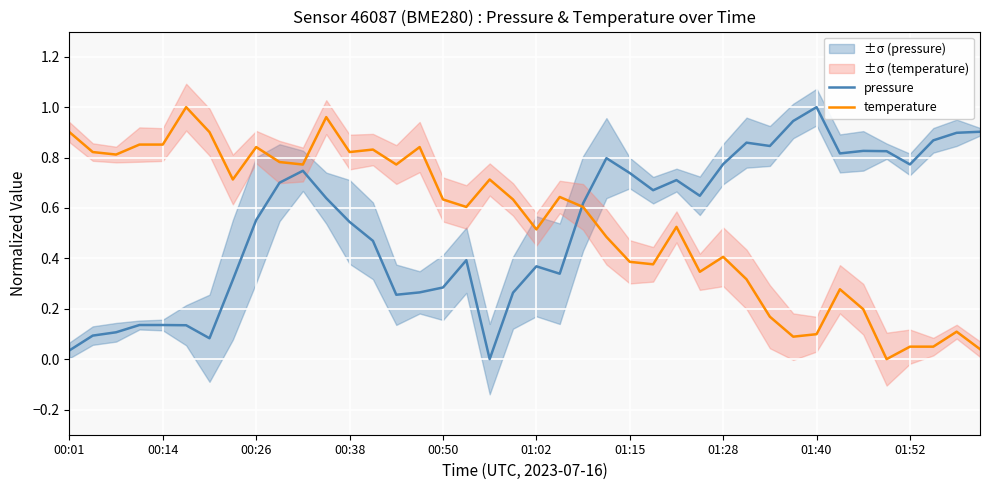

At which label does pressure reach its peak?

01:40